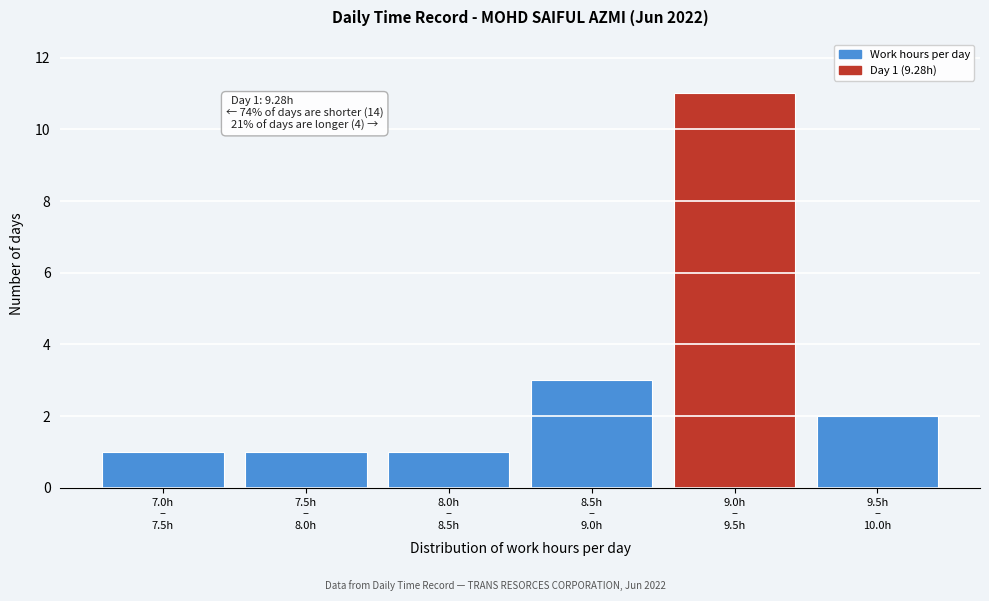

Reading left to right, extract all data points from this chart.

1	1	1	3	11	2